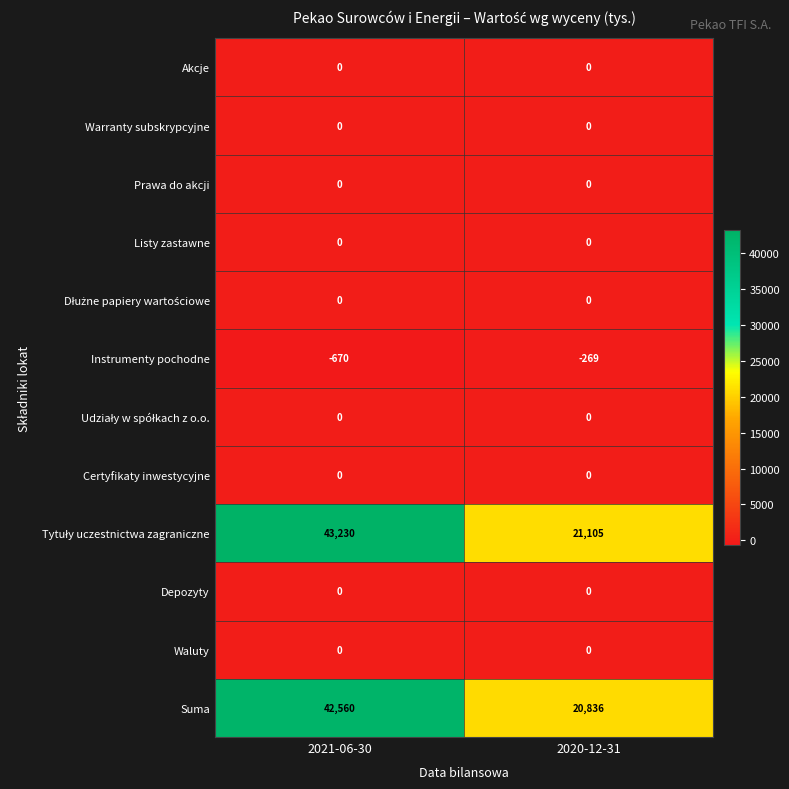

At which category does the chart reach its peak across all series?

2021-06-30